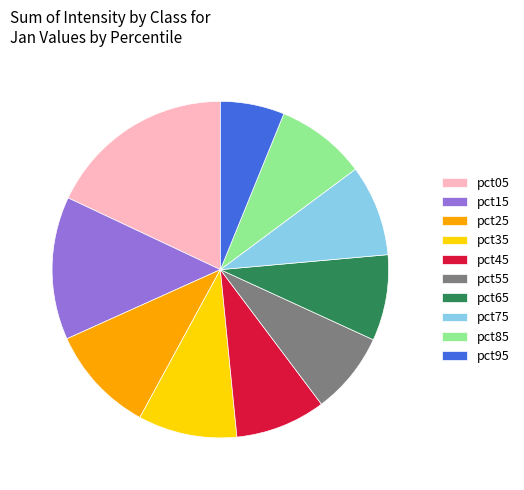

Which slice is the largest?

pct05